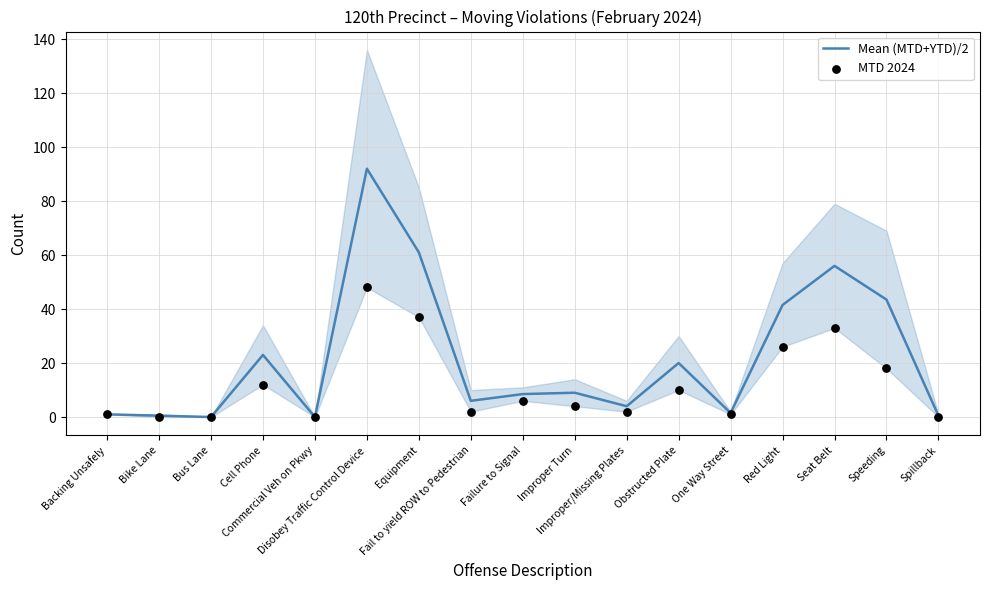

At which category is the sum across all series the highest?

Disobey Traffic Control Device